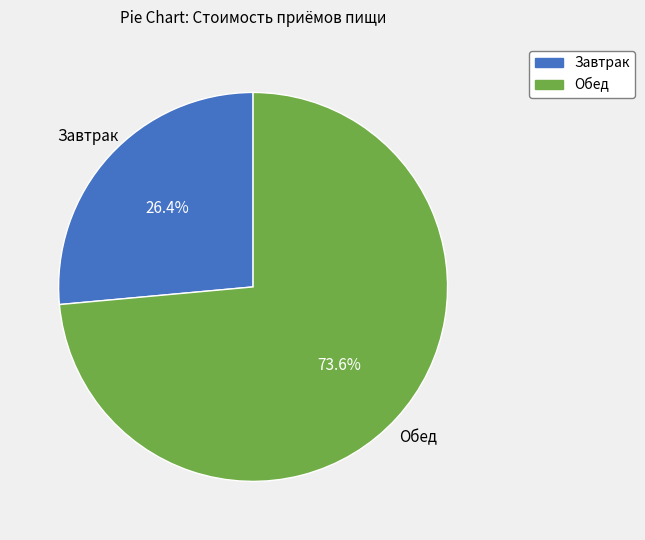

To the nearest percent, what portion does Обед represent?

74%